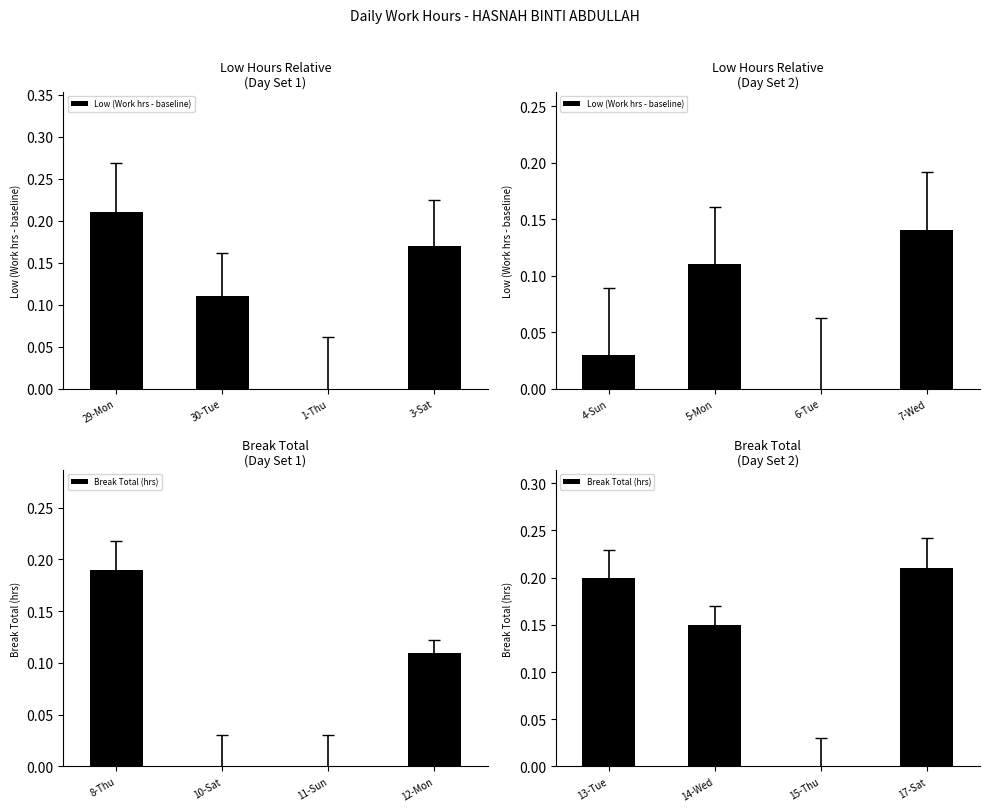

What is the label of the 1st bar from the right?

3-Sat